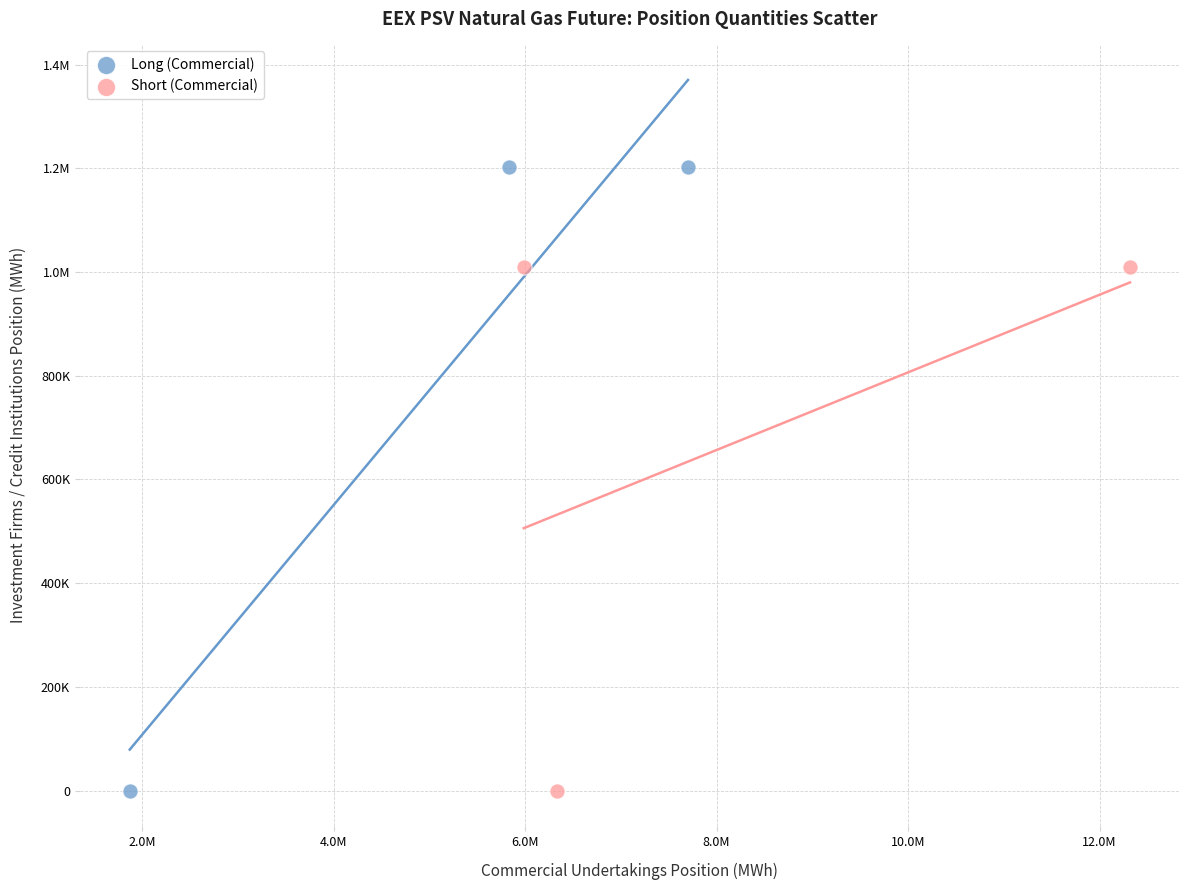

What are all the series names shown in the legend?

Long (Commercial), Short (Commercial)